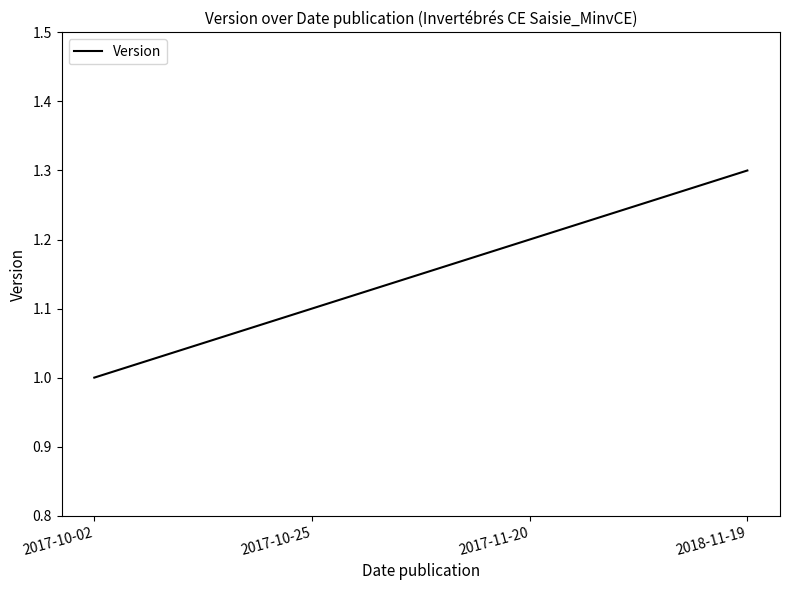

Is it true that the value at 2017-10-25 is 0.3?

False